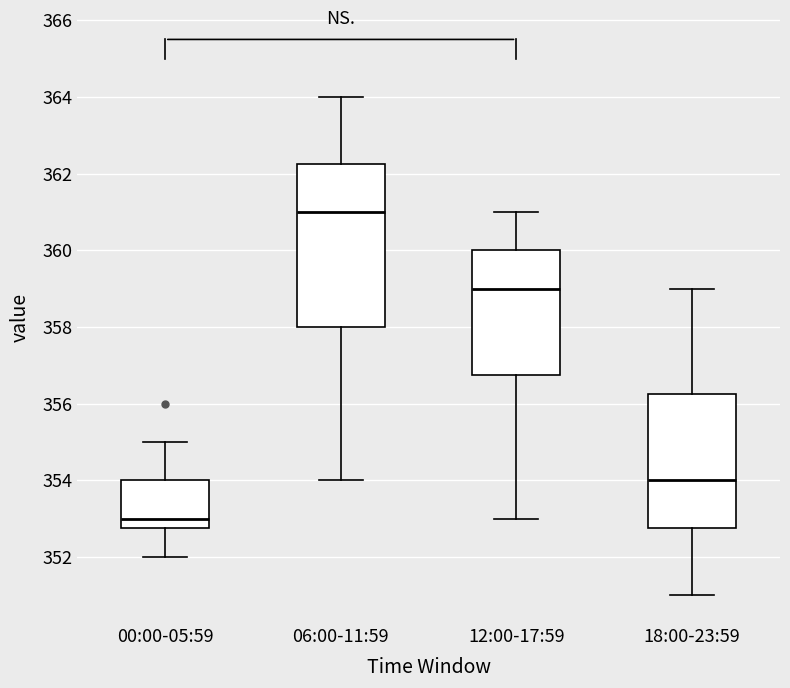

Which box is the tallest, from its lower edge to its upper edge?

06:00-11:59